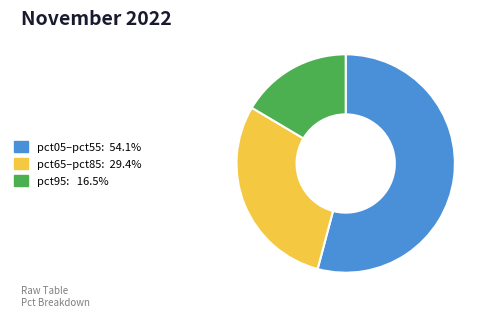

Is there a majority slice in this chart?

Yes